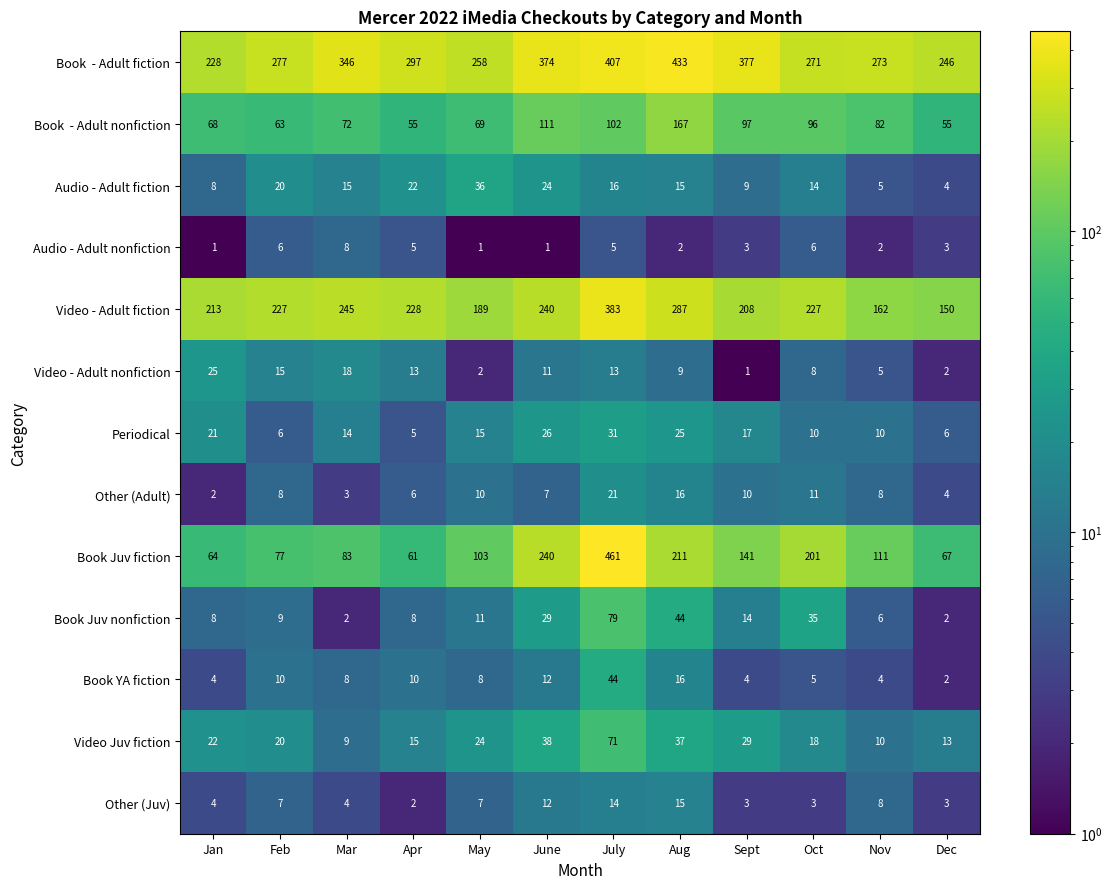

Count the number of data series in this chart.

13